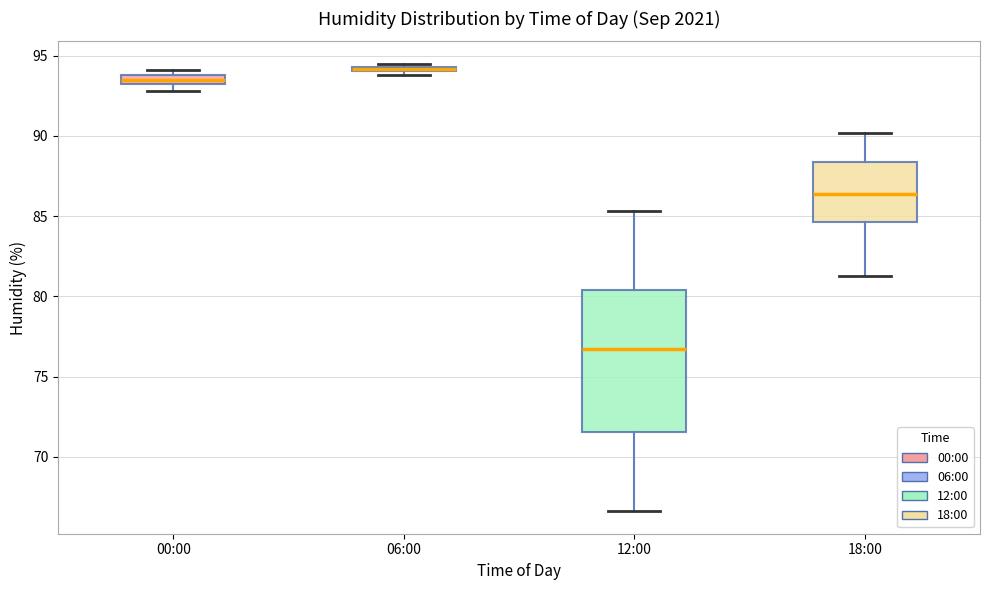

Where is the upper edge of the box for 00:00 on the y-axis? The values are not printed on the chart, so give them approximately, as read against the axis.

94.0